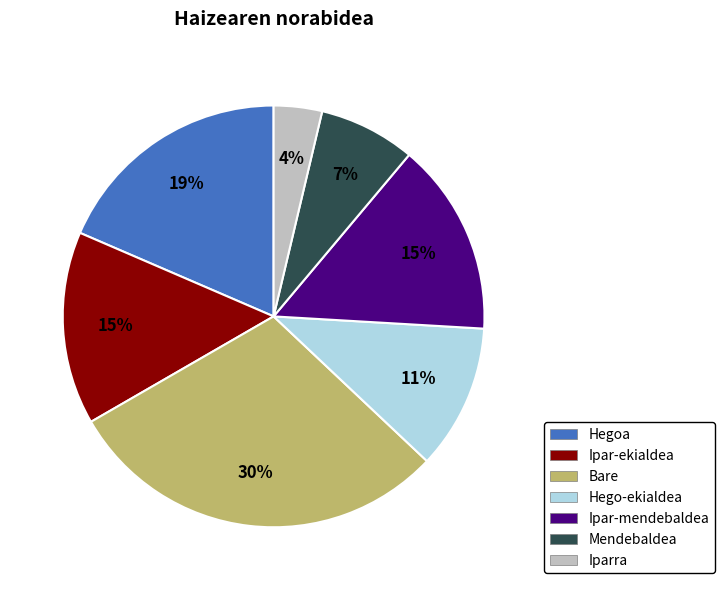

Approximately how many times larger is the value at Ipar-ekialdea compared to Ipar-mendebaldea?

1.0